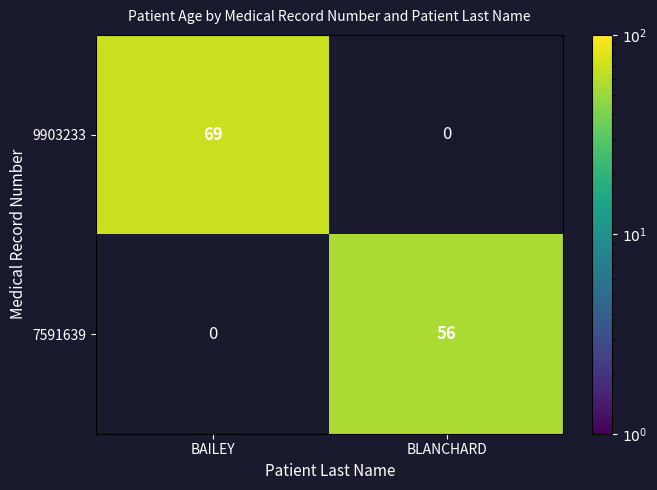

Is it true that 7591639 equals 56 at BLANCHARD?

True